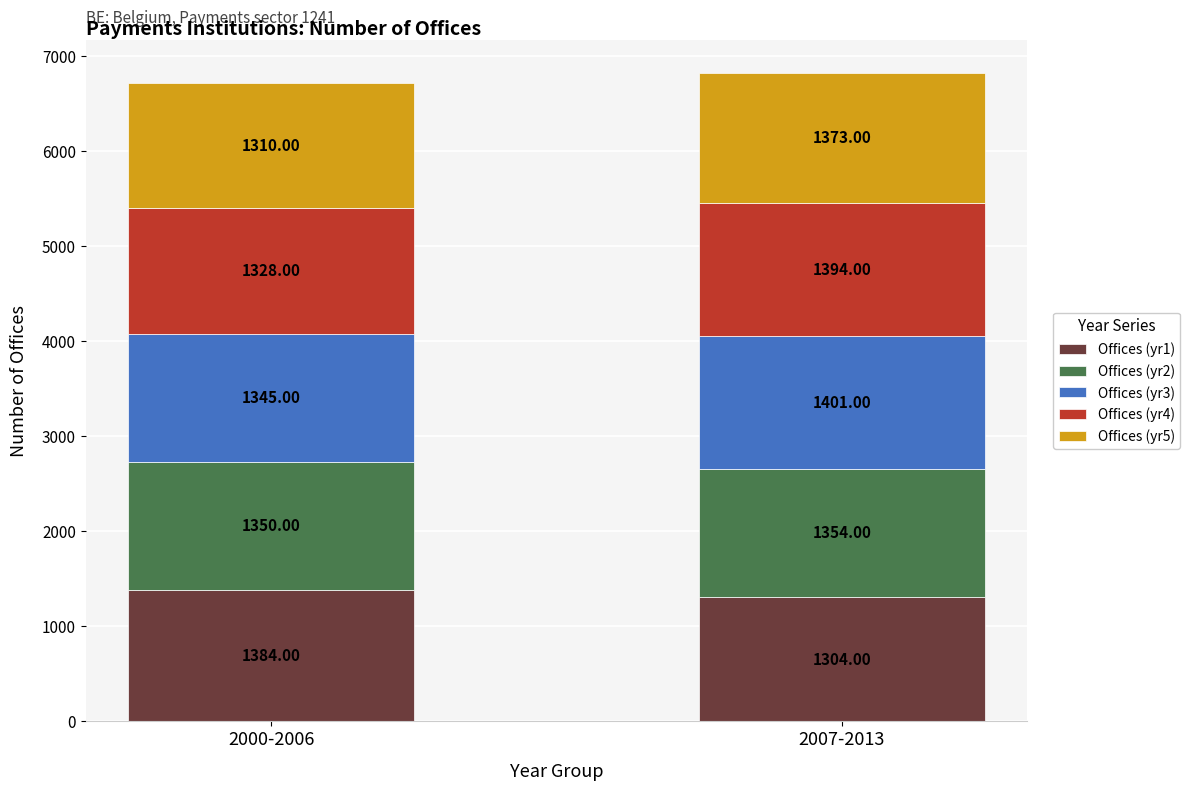

At which category is the sum across all series the highest?

2007-2013